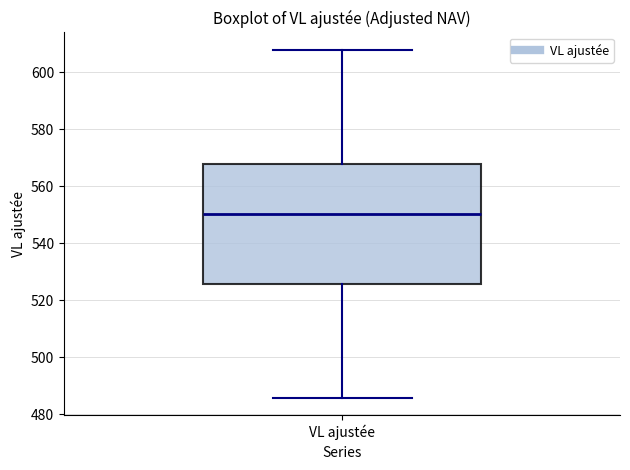

Read this box plot against the y-axis: the position of the median line, the range covered by the box, and the ends of both whiskers. The values are not printed on the chart, so give them approximately, as read against the axis.

median 550, box 526 to 568, whiskers 486 to 608